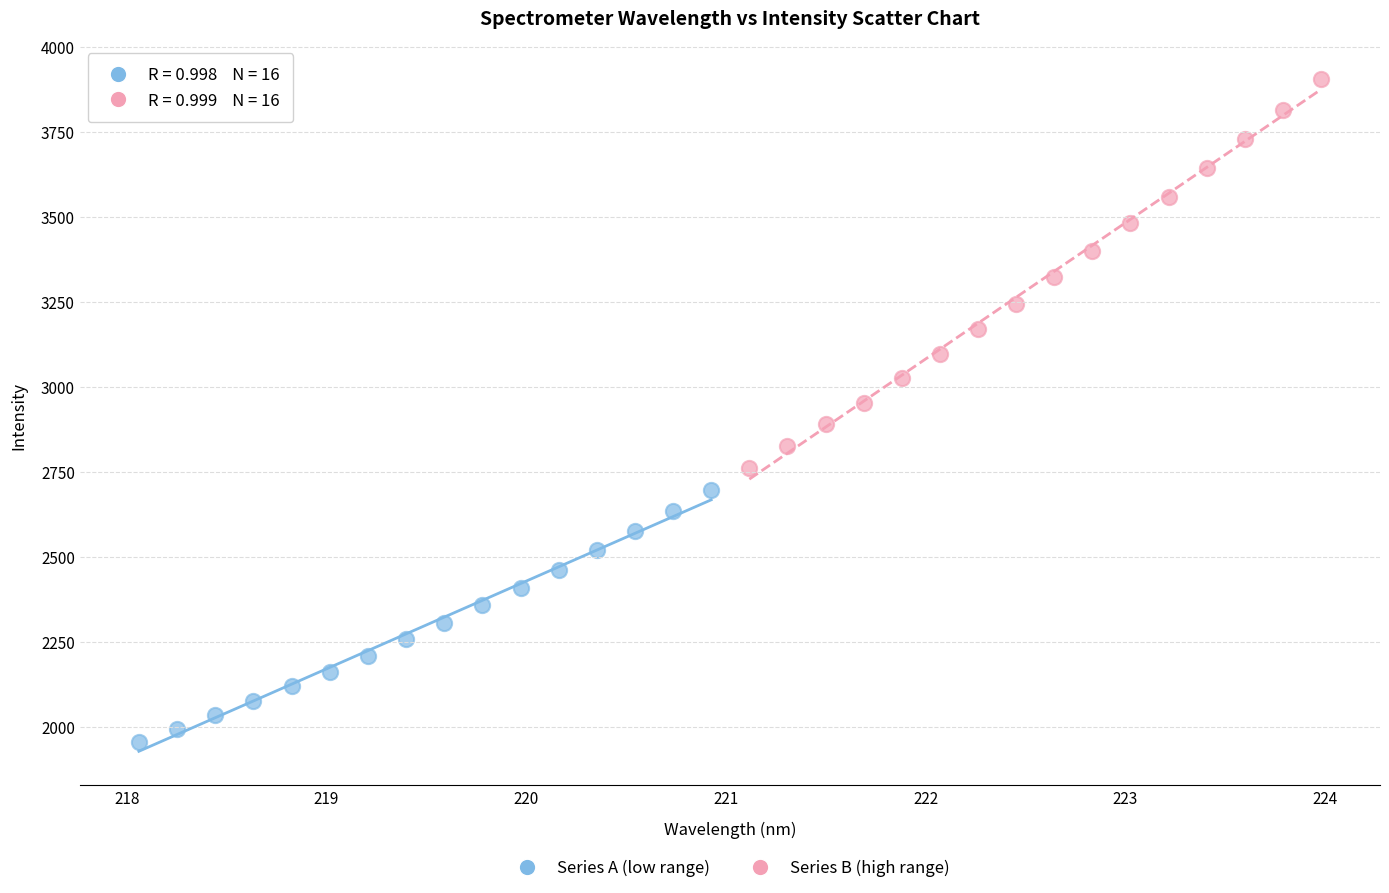

Which series contains the highest Y value?

Series B (high range)